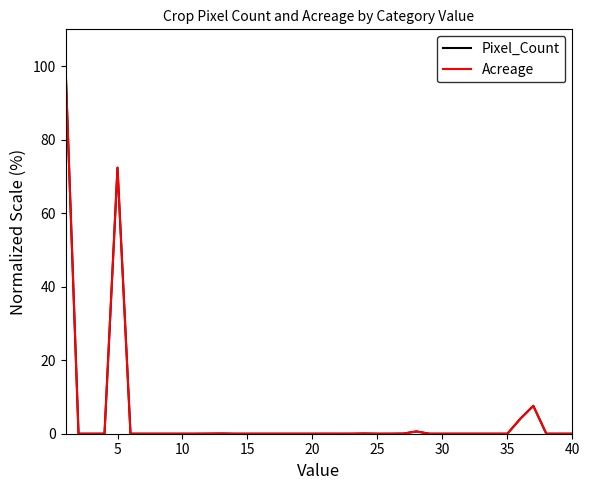

True or false: Acreage and Pixel_Count intersect in this chart.

False